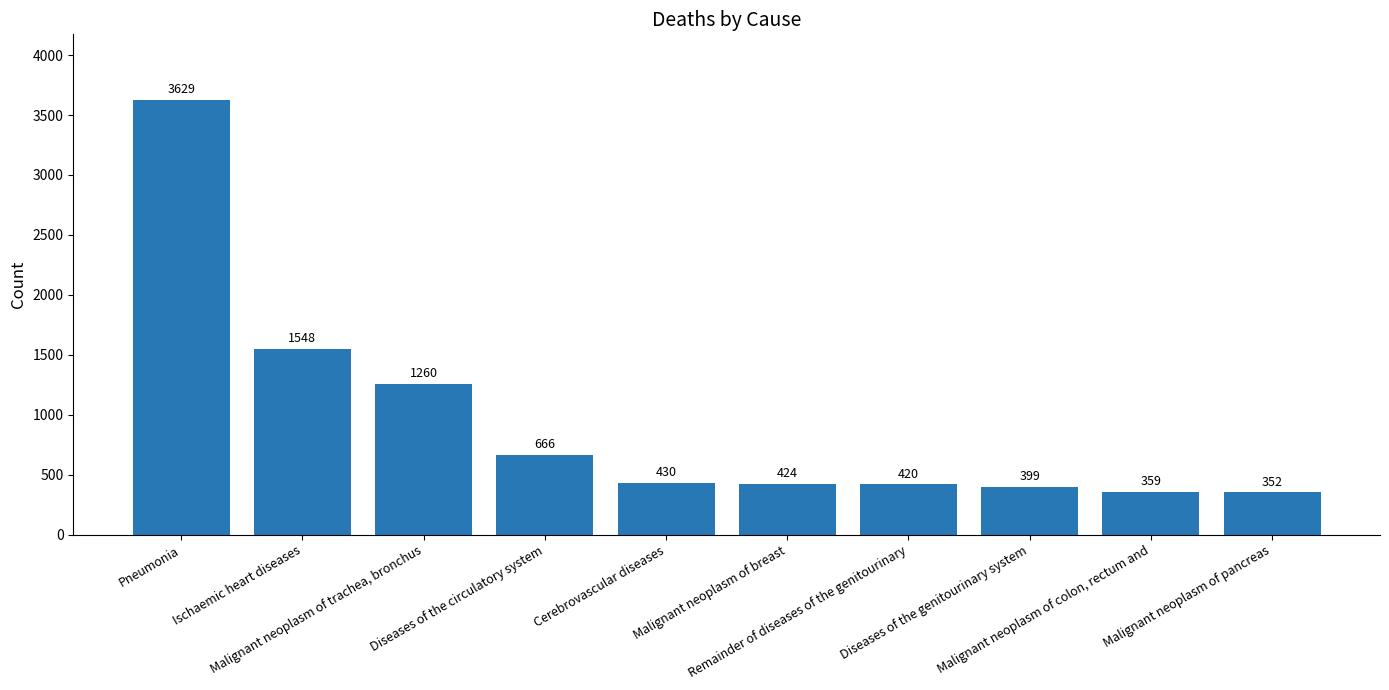

What position from the right is Diseases of the genitourinary system?

3